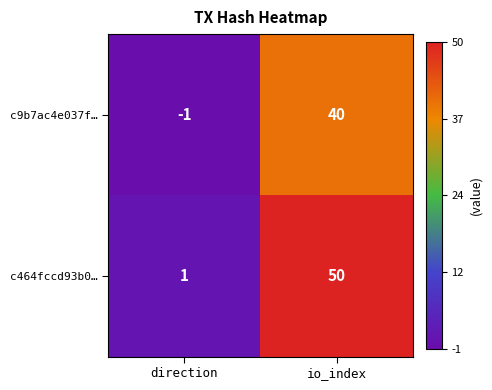

Between direction and io_index, which series saw the biggest shift?

c464fccd93b0…